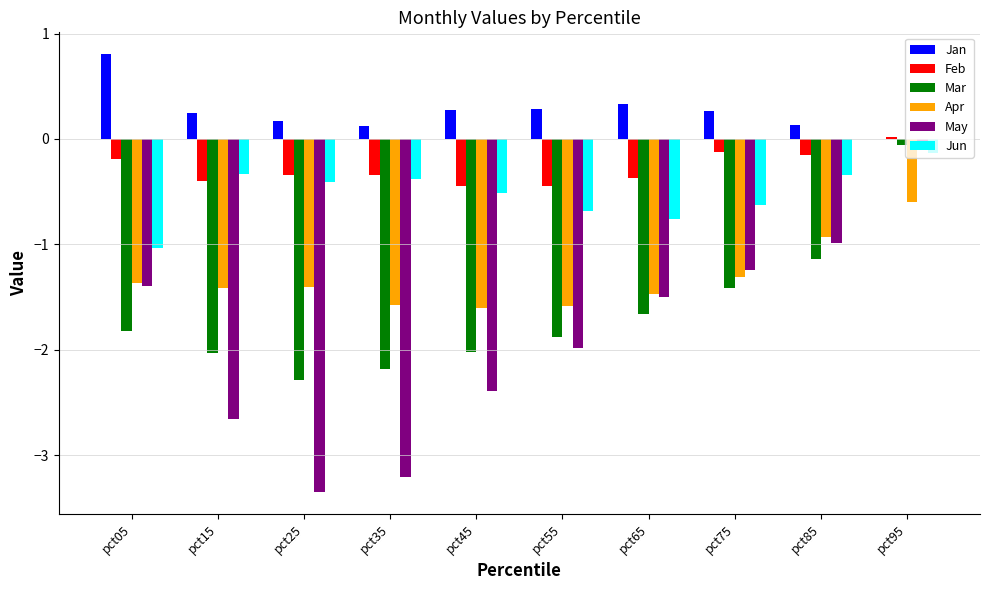

The Mar series shows -3.1 at pct05. True or false?

False